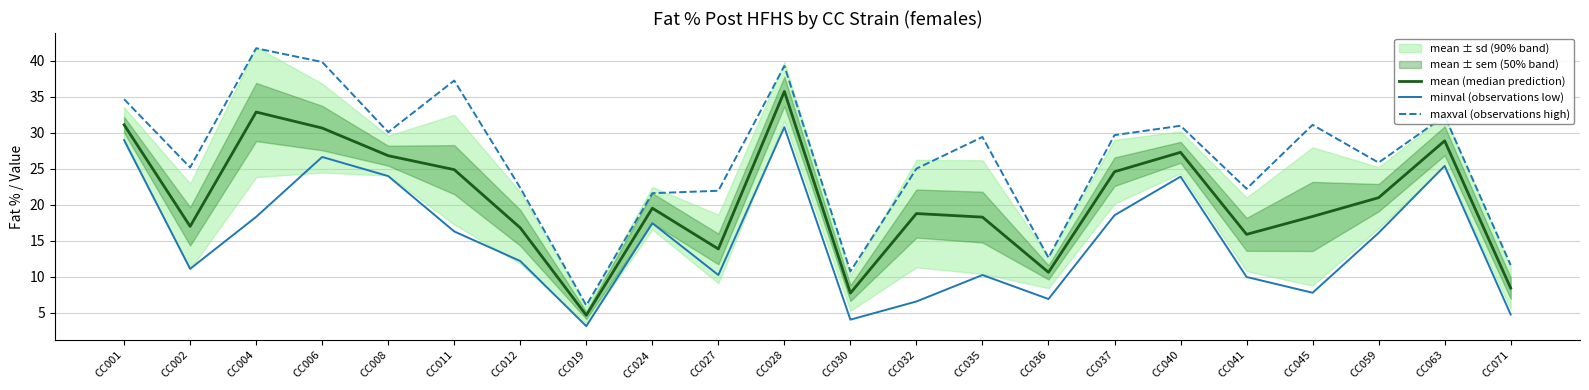

Which series has the largest total across all categories?

maxval (observations high)